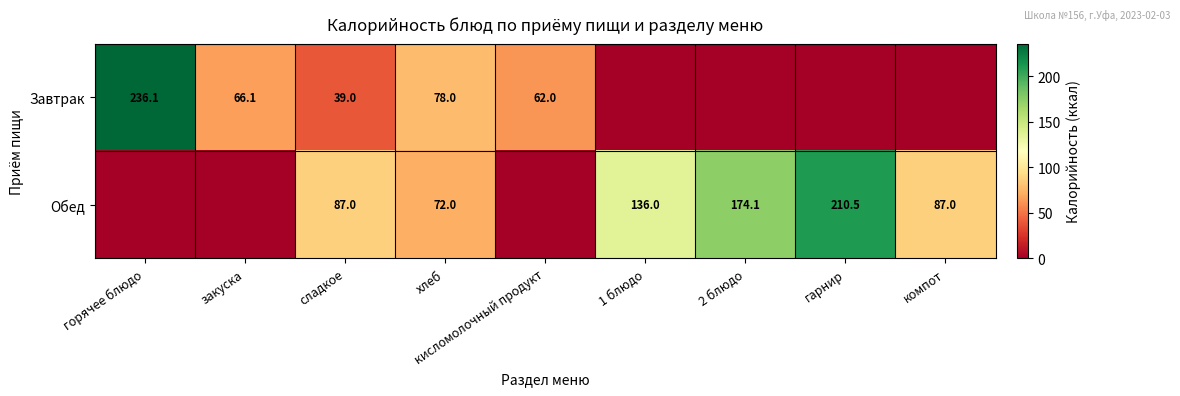

At which category is the sum across all series the highest?

горячее блюдо